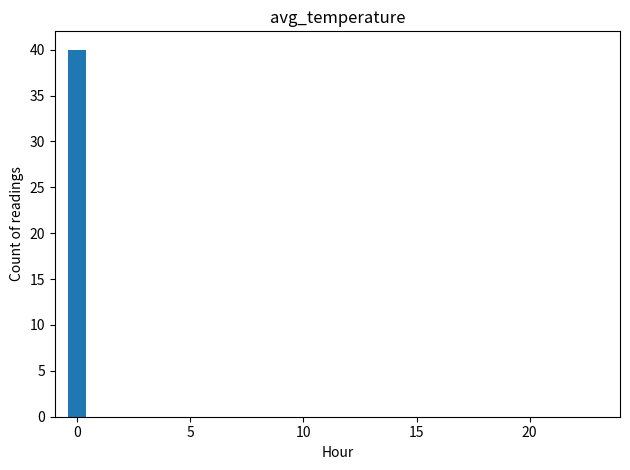

What is the average value?

2